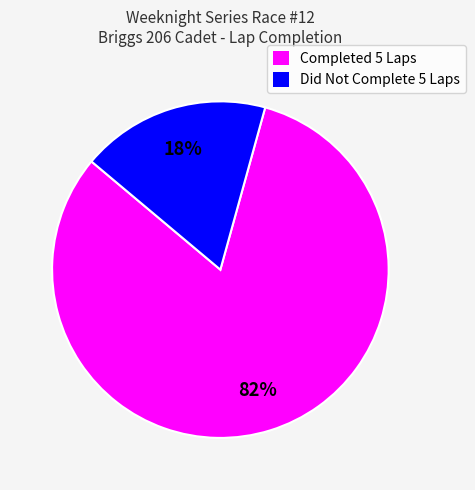

Is there any slice that represents more than half of the pie?

Yes